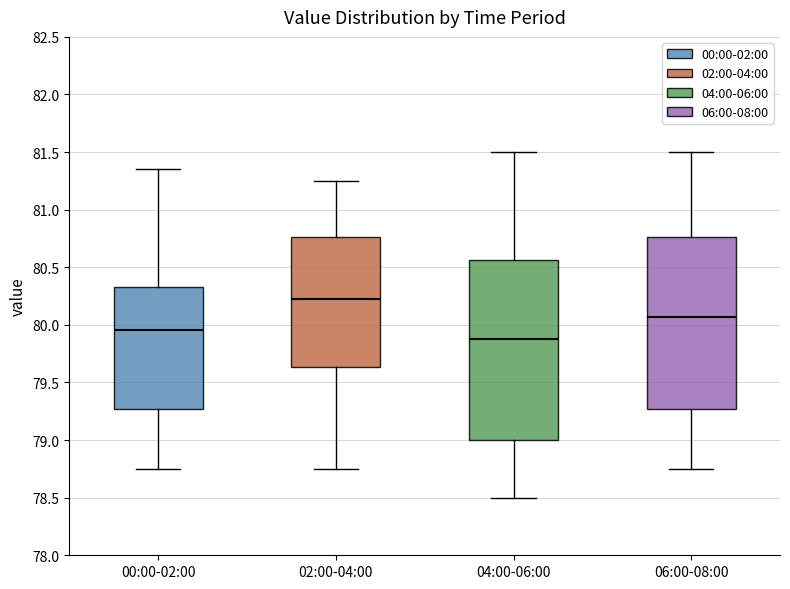

Which box is the tallest, from its lower edge to its upper edge?

04:00-06:00